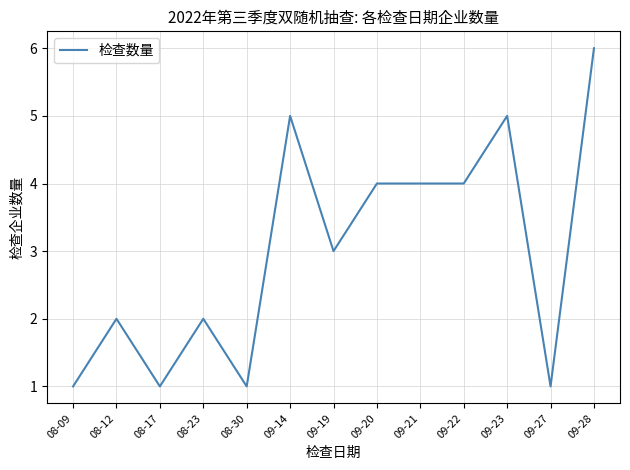

At which label does the data first exceed 3?

09-14